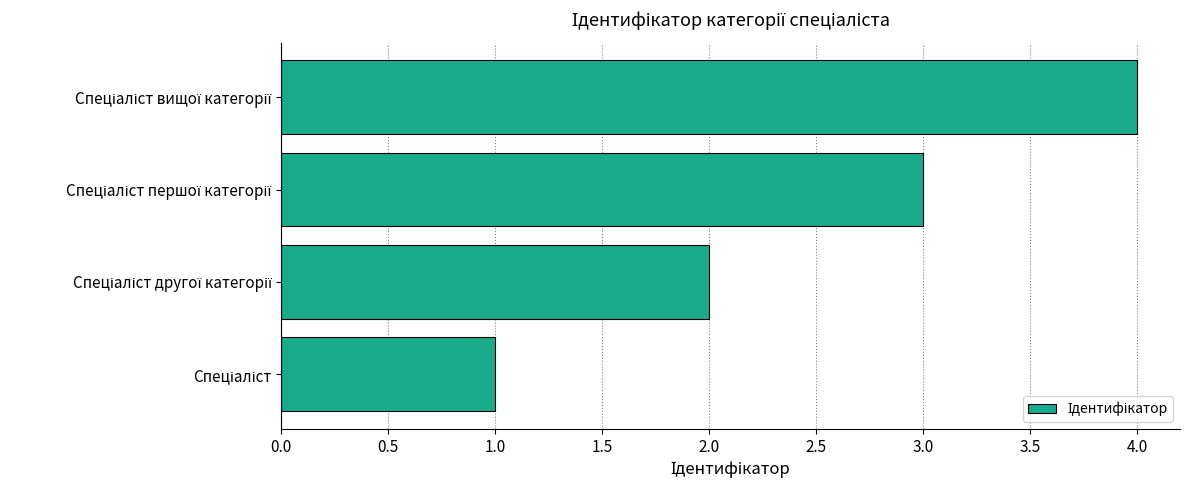

How many categories are shown in the chart?

4